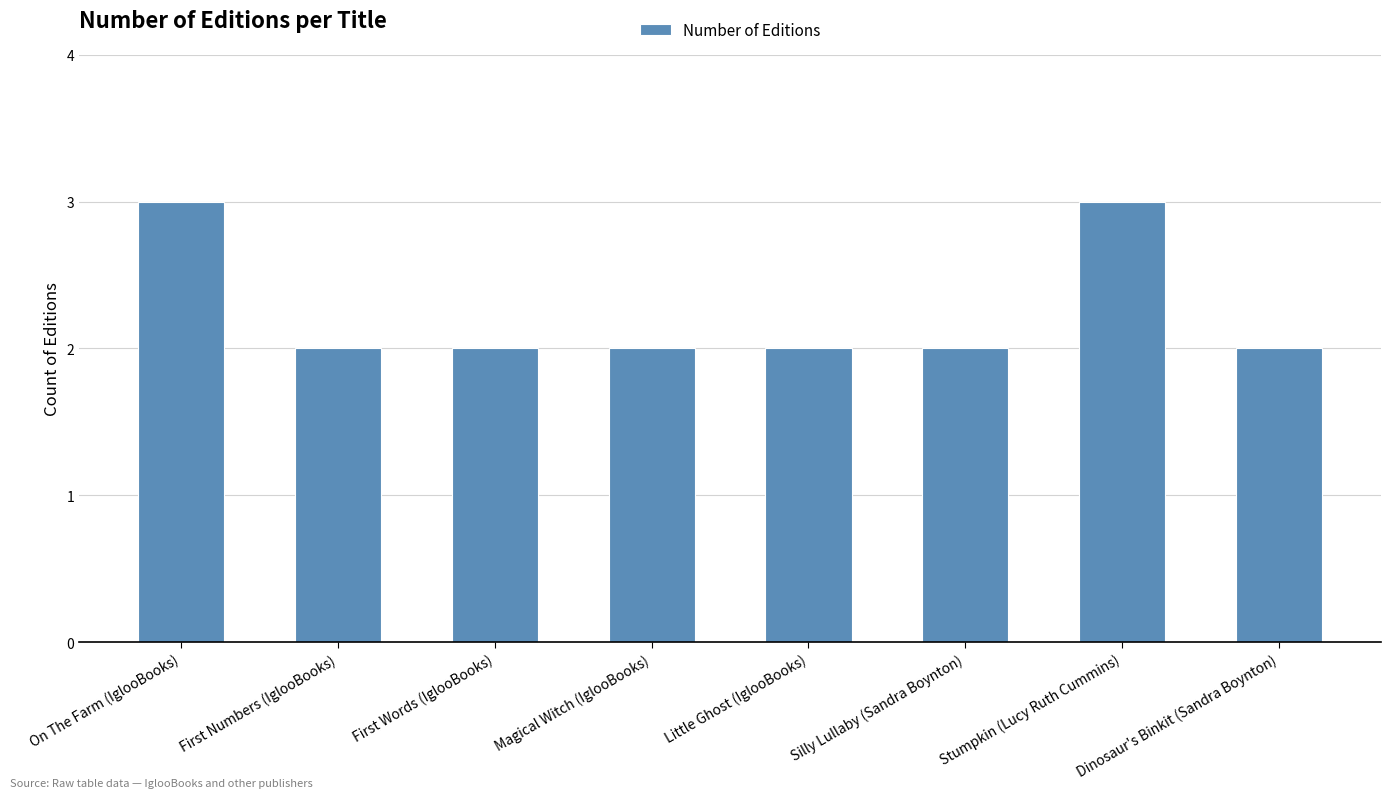

What position from the left is Little Ghost (IglooBooks)?

5